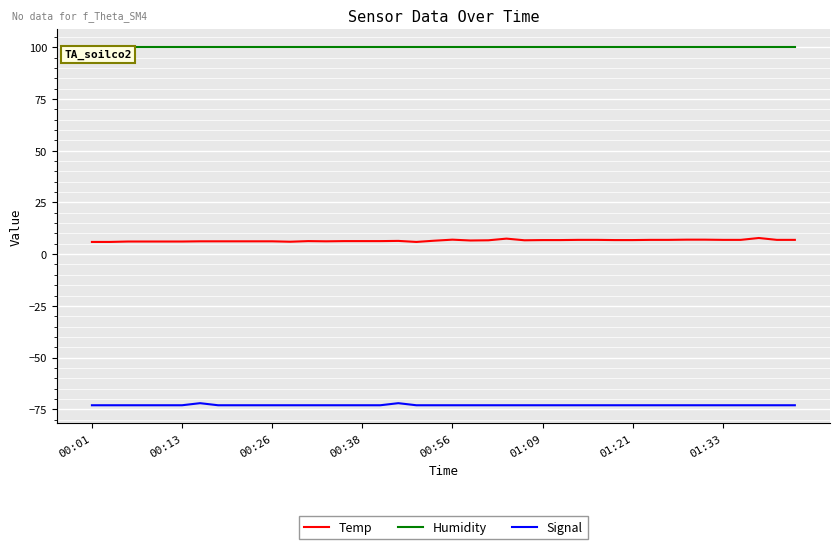

List the series in order of their overall mean, highest first.

Humidity, Temp, Signal